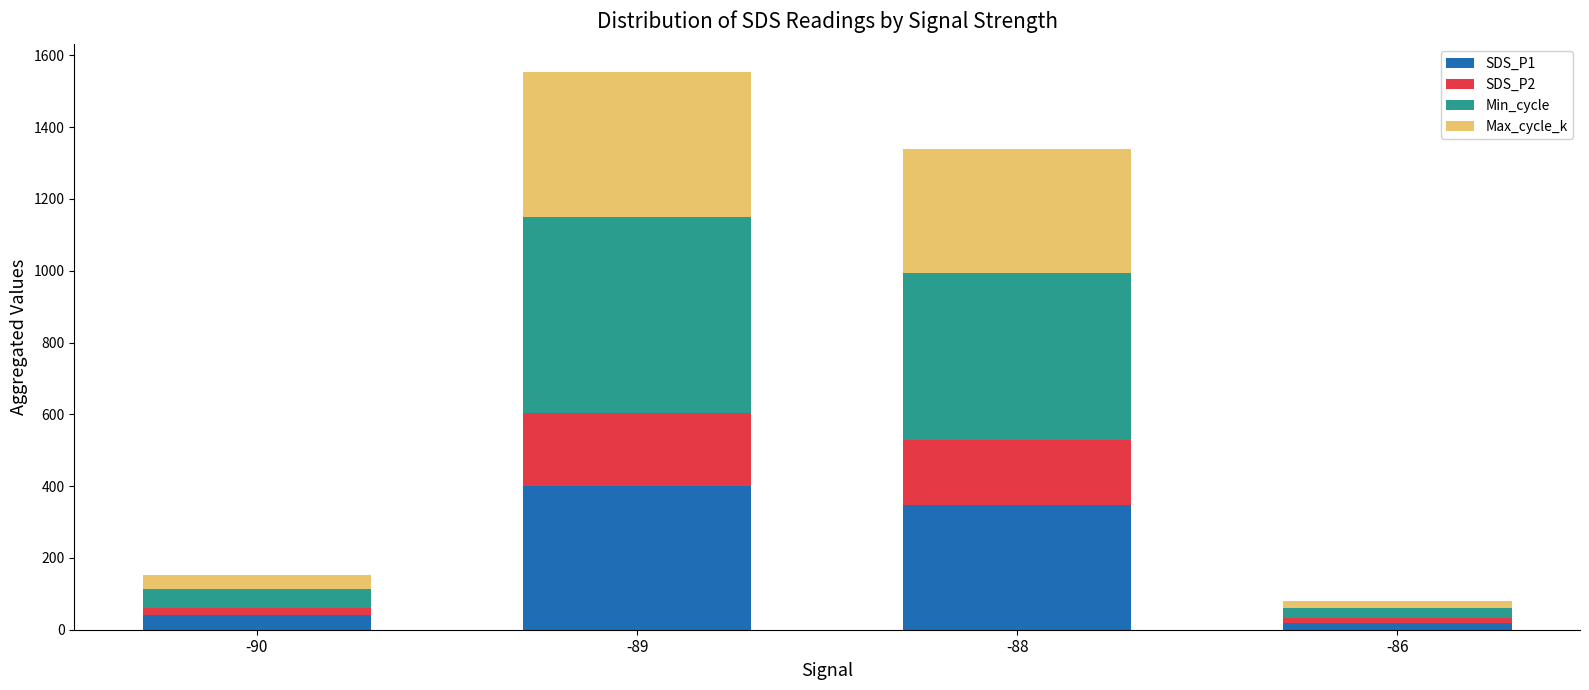

At which category is the sum across all series the highest?

-89